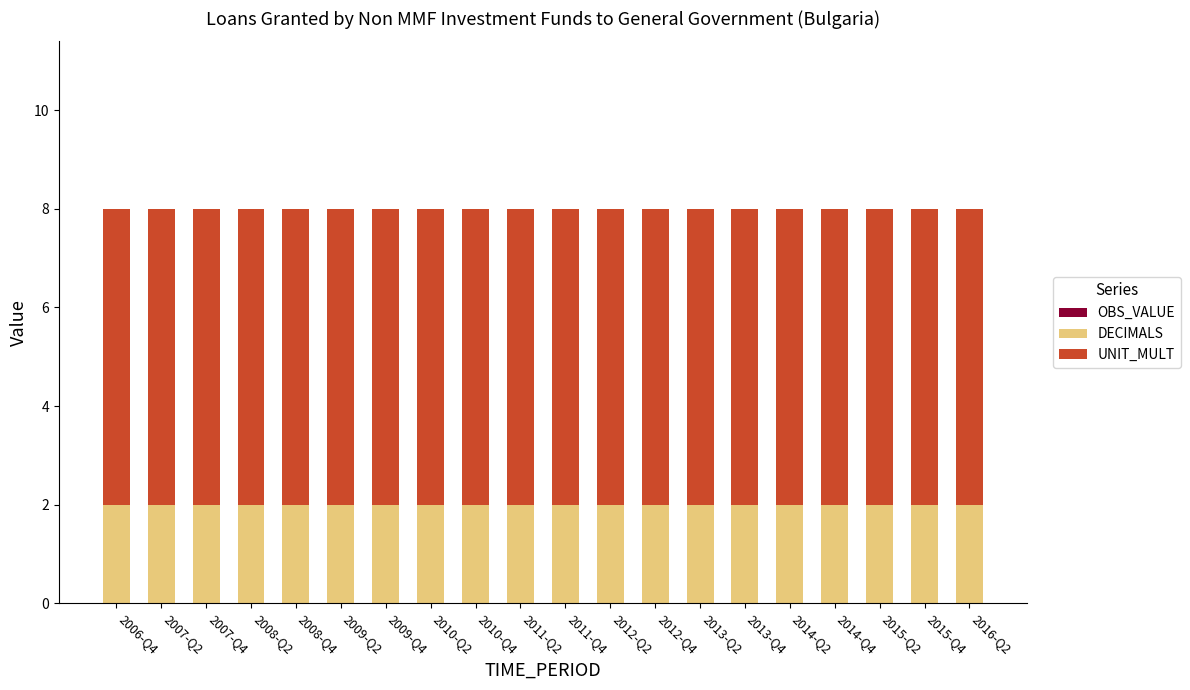

The DECIMALS series shows 2 at 2009-Q4. True or false?

True